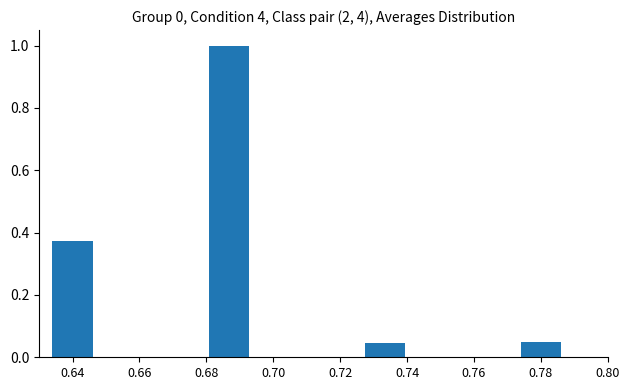

What is the greatest value displayed?

1.0